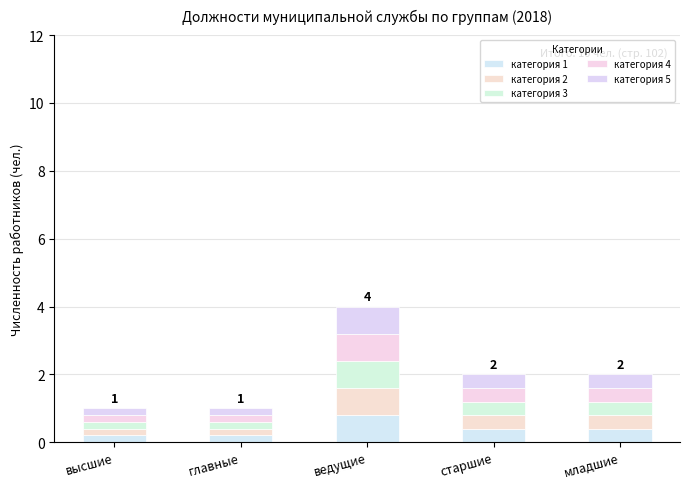

What is the difference between the maximum and minimum values in the категория 1 series?

0.6